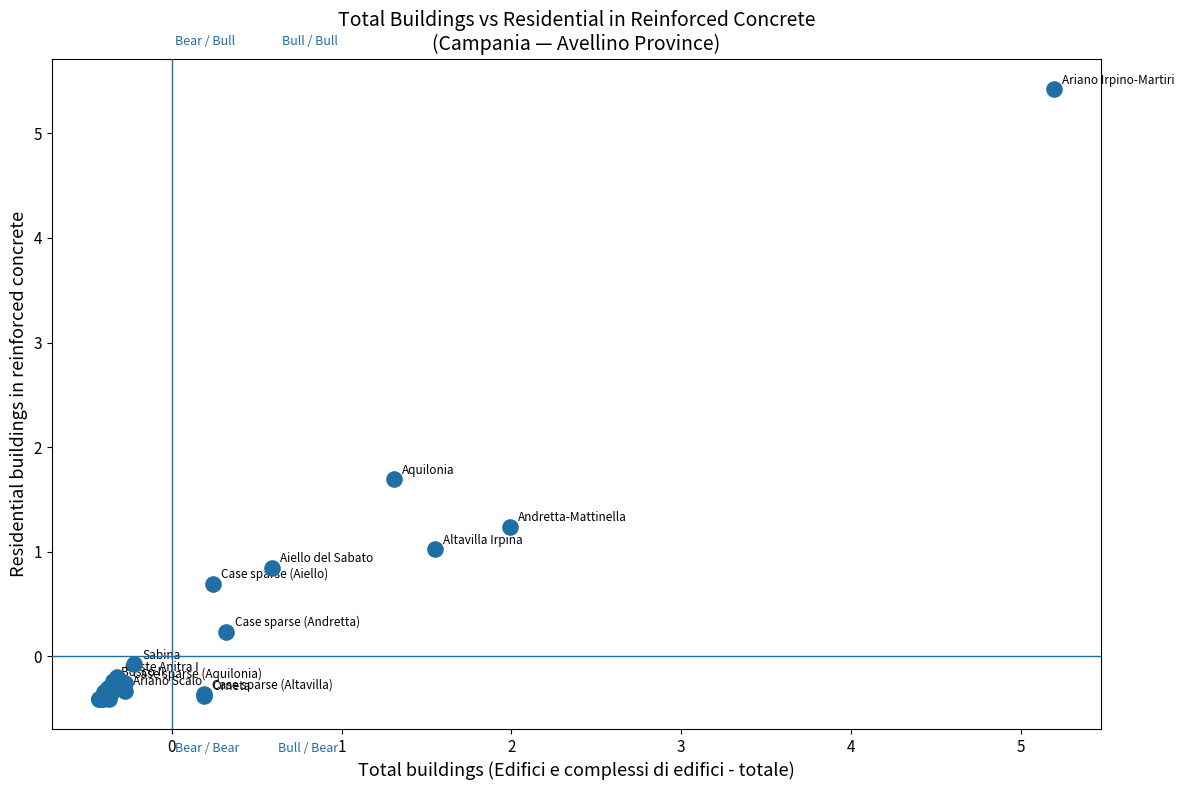

What Y value in the scatter plot is closest to 2?

1.7